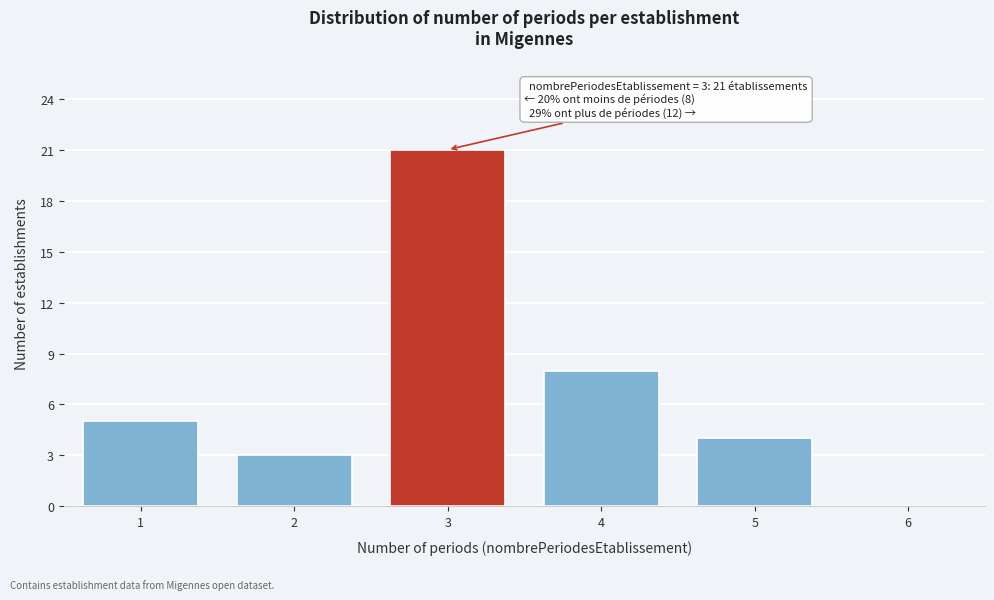

Reading right to left, list all the values displayed in this chart.

6=0	5=4	4=8	3=21	2=3	1=5